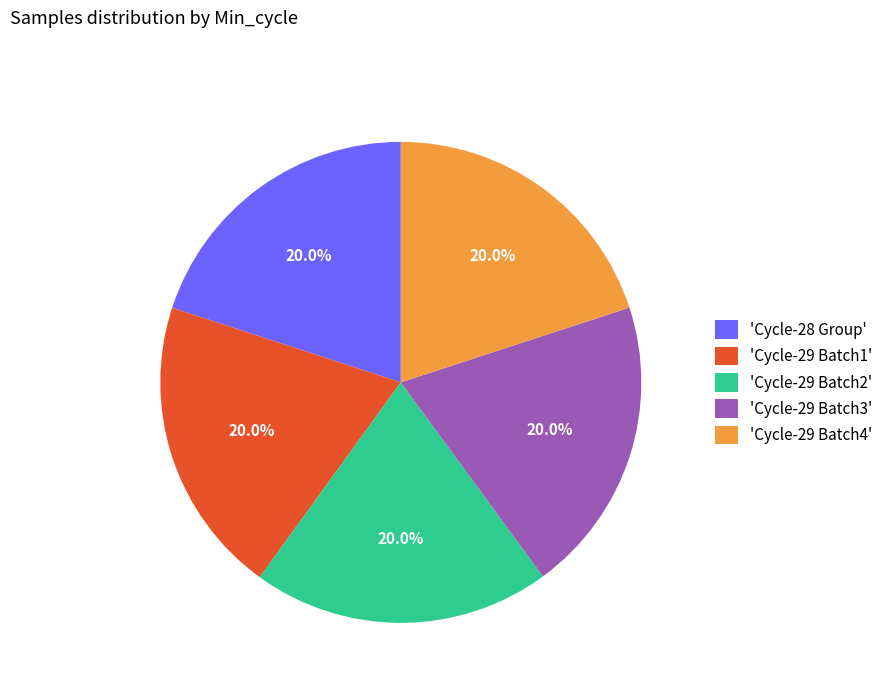

How much of the chart is everything except 'Cycle-29 Batch2'?

80.0%